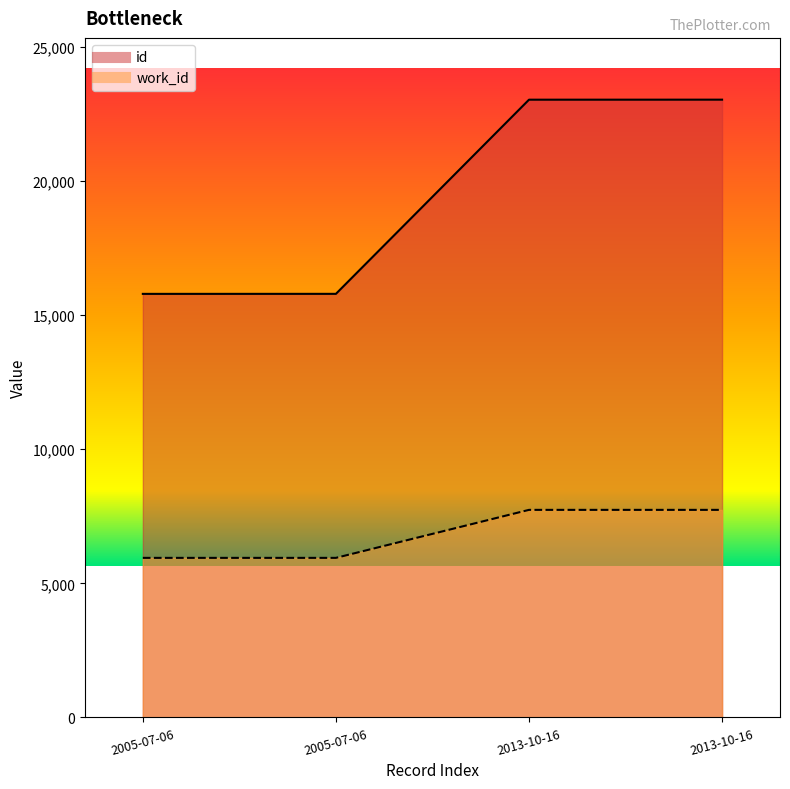

List the labels in order of work_id value, smallest first.

2005-07-06, 2005-07-06, 2013-10-16, 2013-10-16